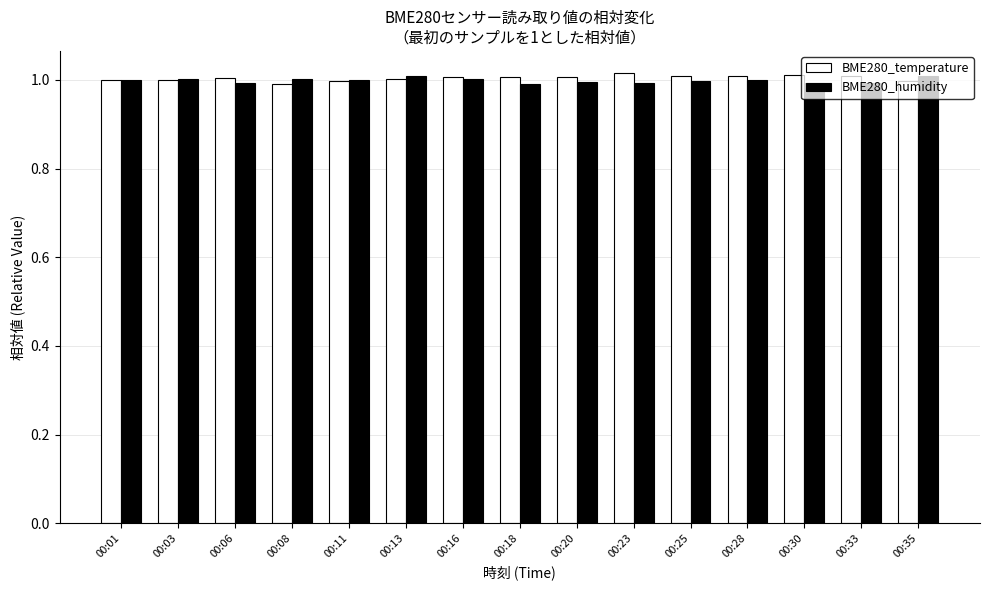

What are all the series names shown in the legend?

BME280_temperature, BME280_humidity